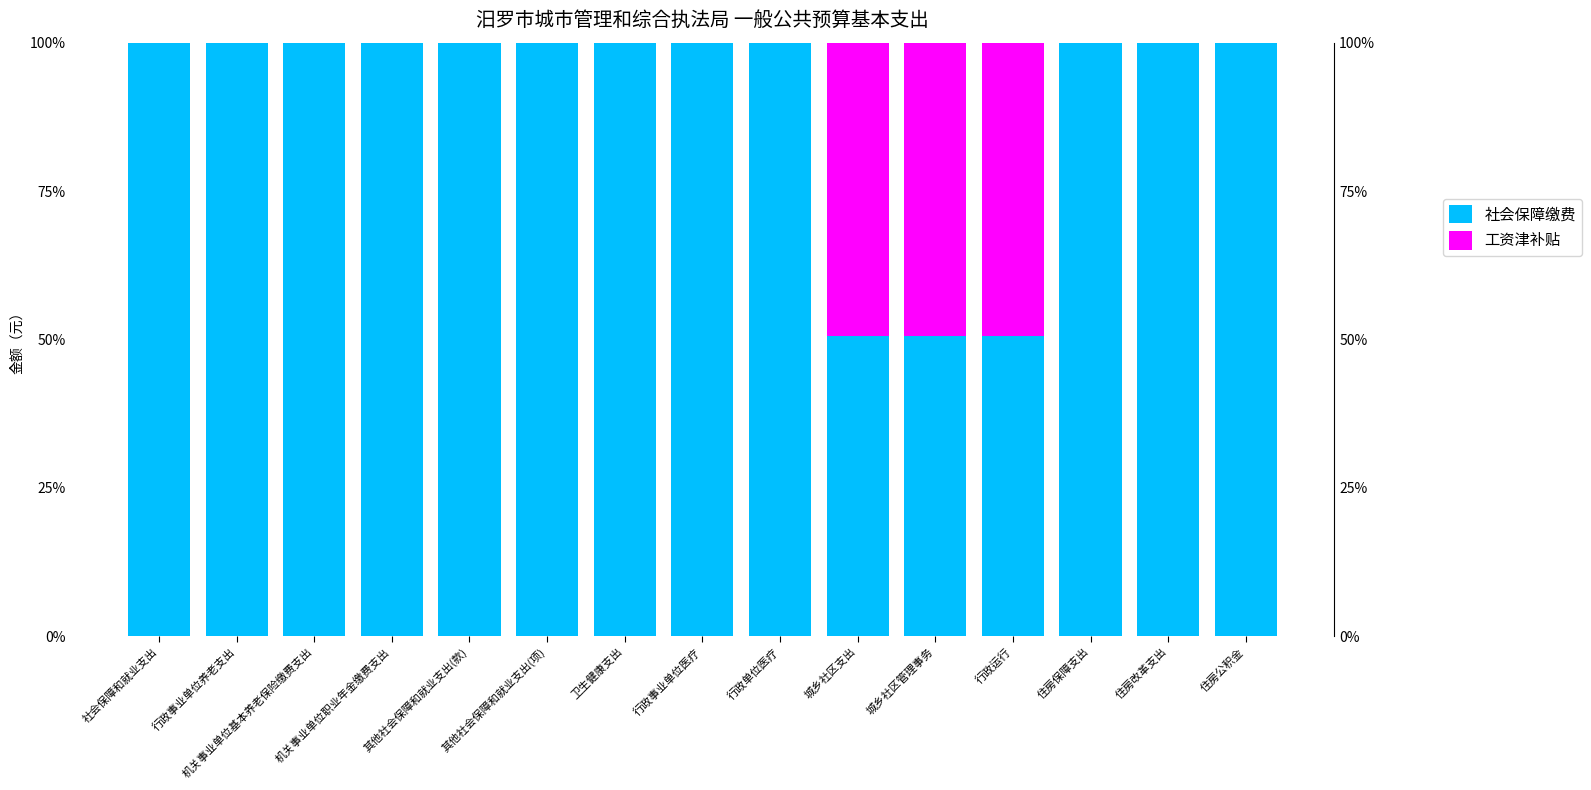

Is it true that 社会保障缴费 equals 1.6 at 住房改革支出?

False